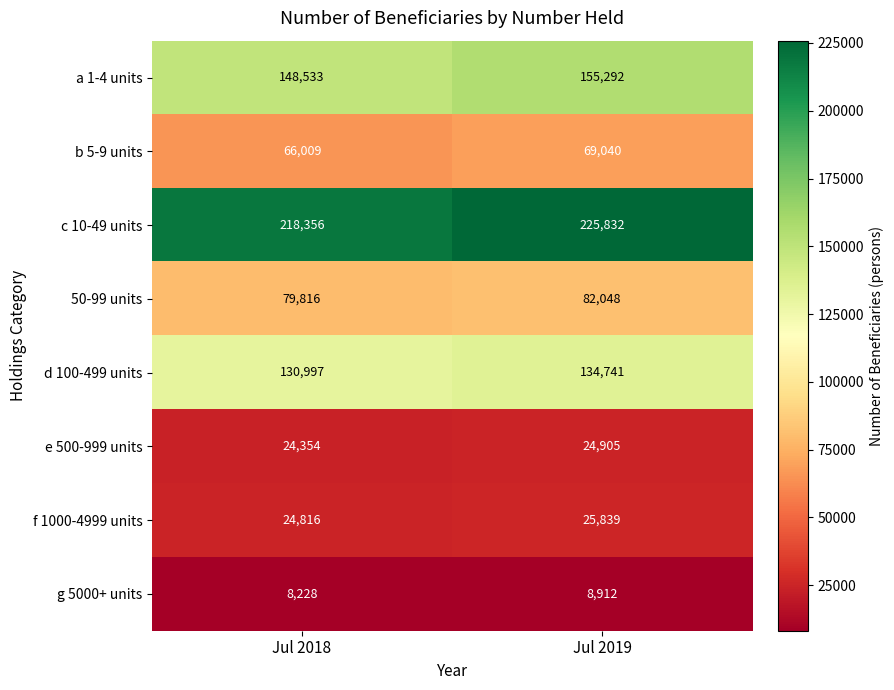

Between Jul 2018 and Jul 2019, which series saw the biggest shift?

c 10-49 units